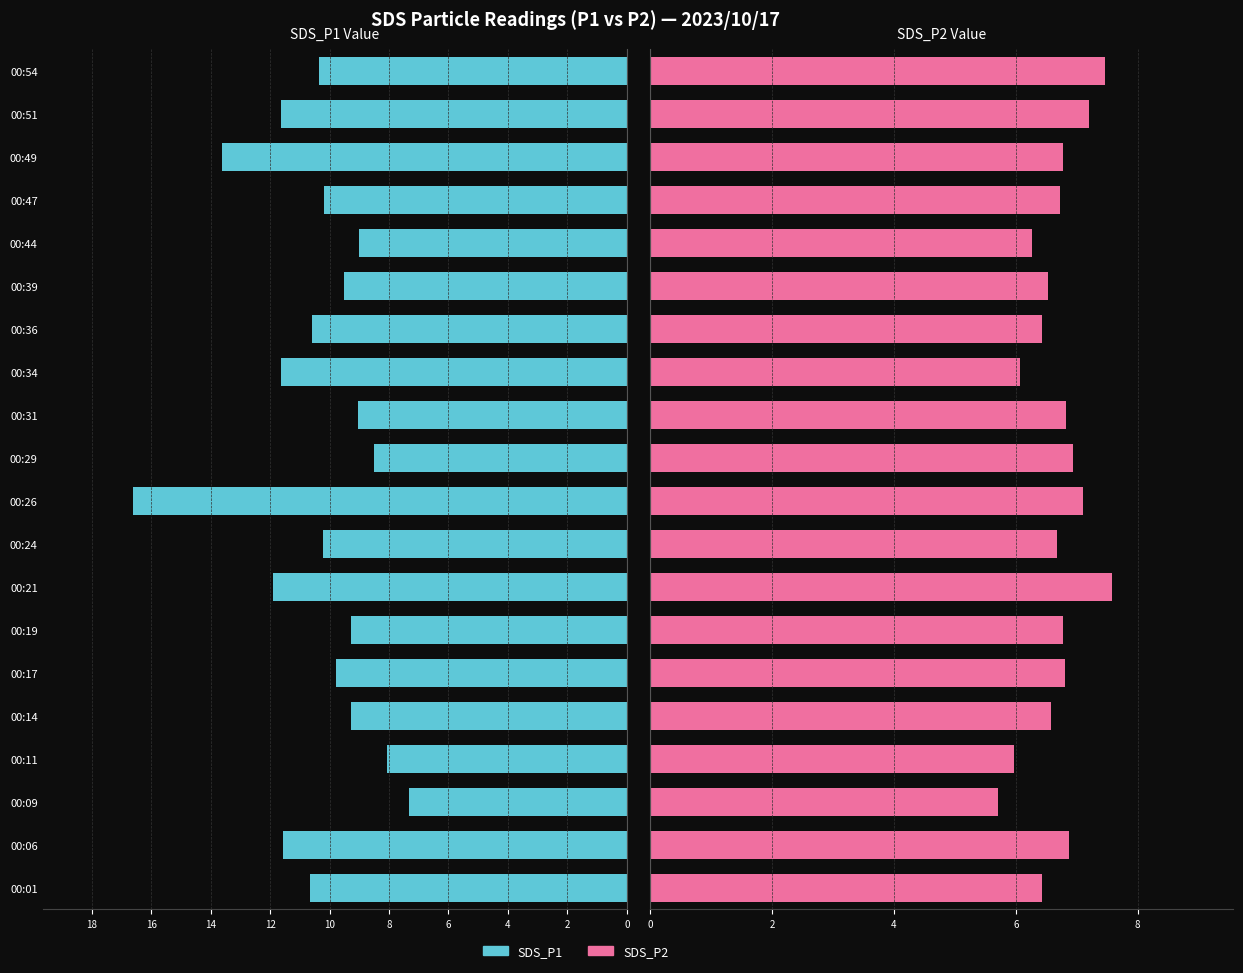

How many bars are there in each group?

2